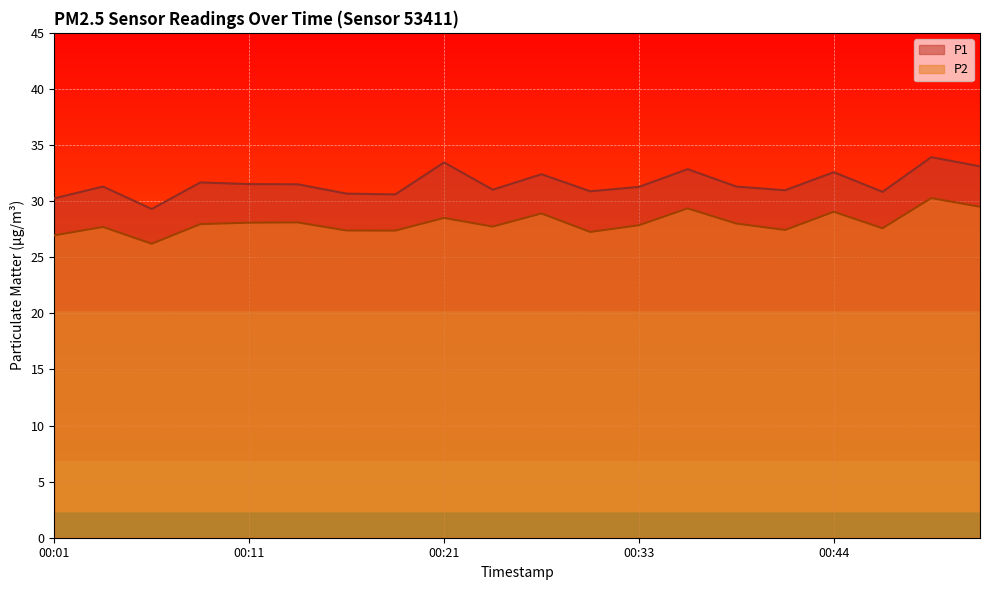

The P2 series shows 41.5 at 00:49. True or false?

False